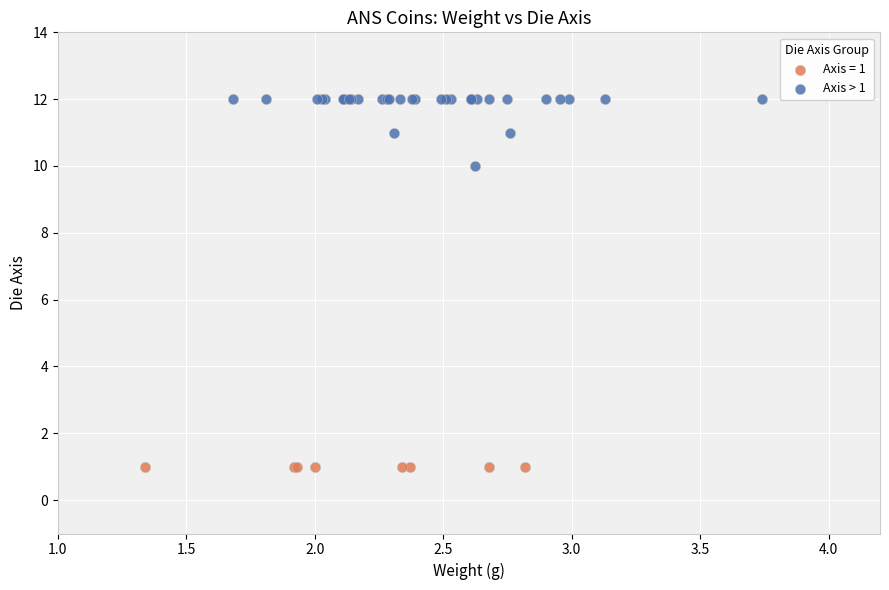

Which series reaches the maximum Y coordinate?

Axis > 1